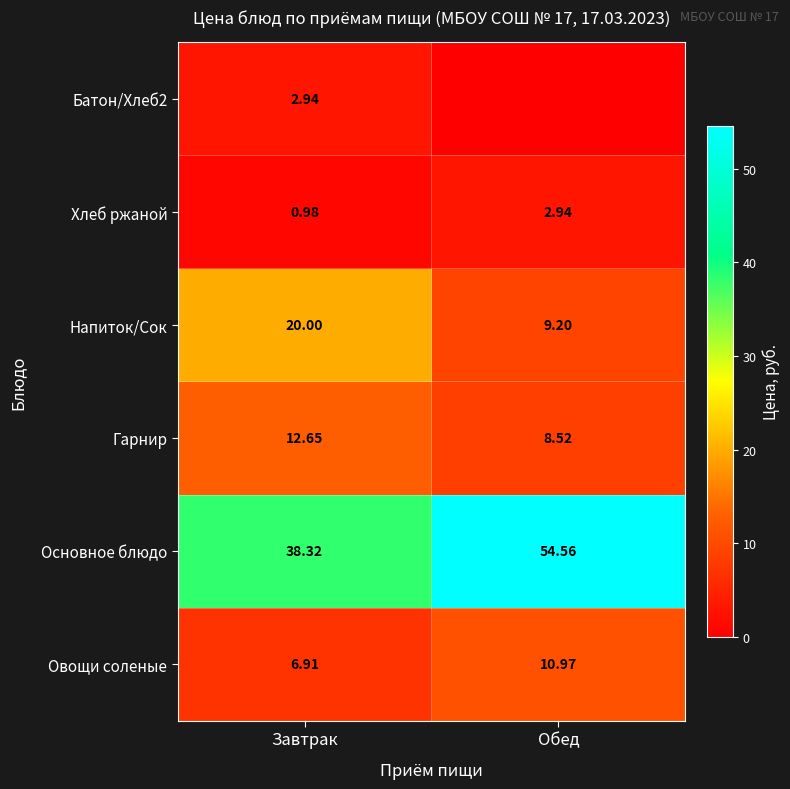

Rank the categories by Хлеб ржаной value from highest to lowest.

Обед, Завтрак